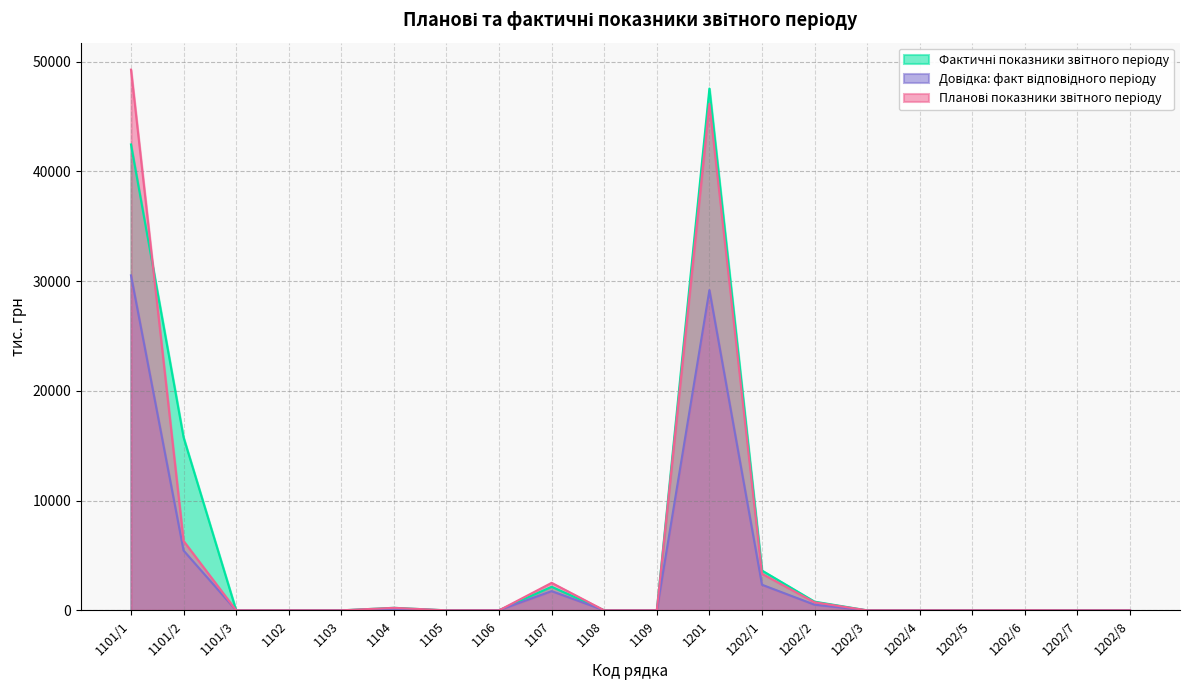

What are all the series names shown in the legend?

Фактичні показники звітного періоду, Довідка: факт відповідного періоду, Планові показники звітного періоду